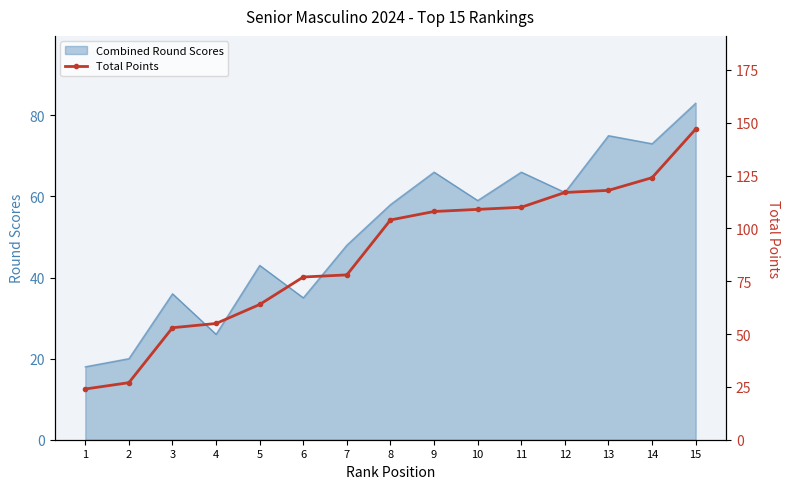

Where is Combined Round Scores nearest to the value 50?

7